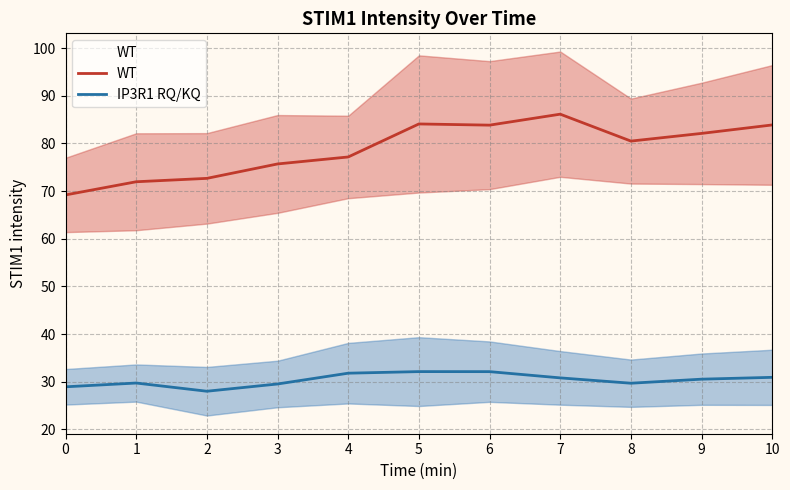

Where is IP3R1 RQ/KQ nearest to the value 30?

1